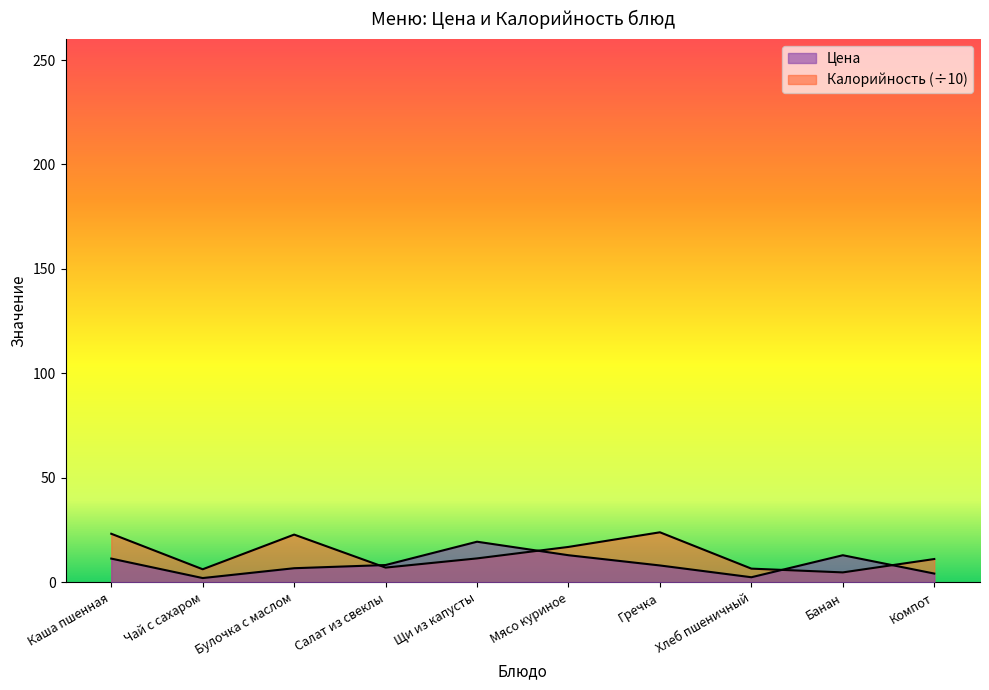

How many data points in Калорийность are less than 11?

4